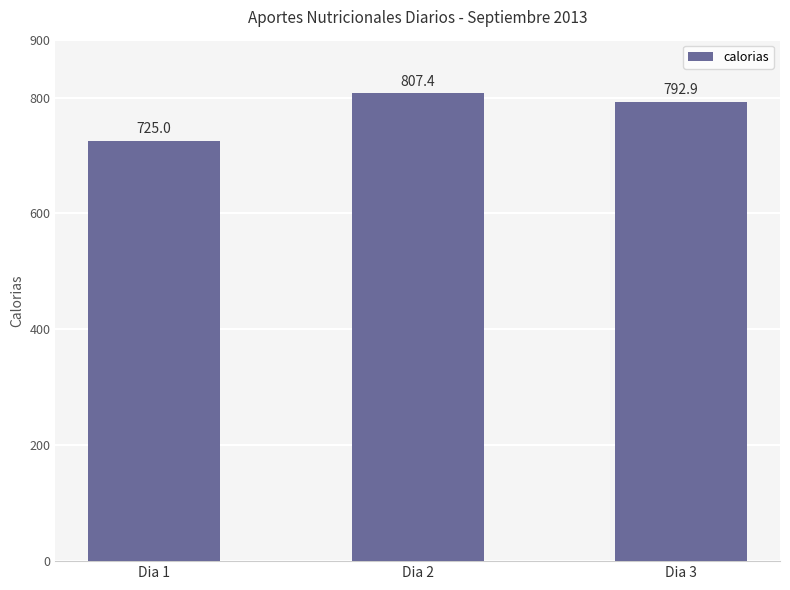

Where is the data nearest to the value 766?

Dia 3